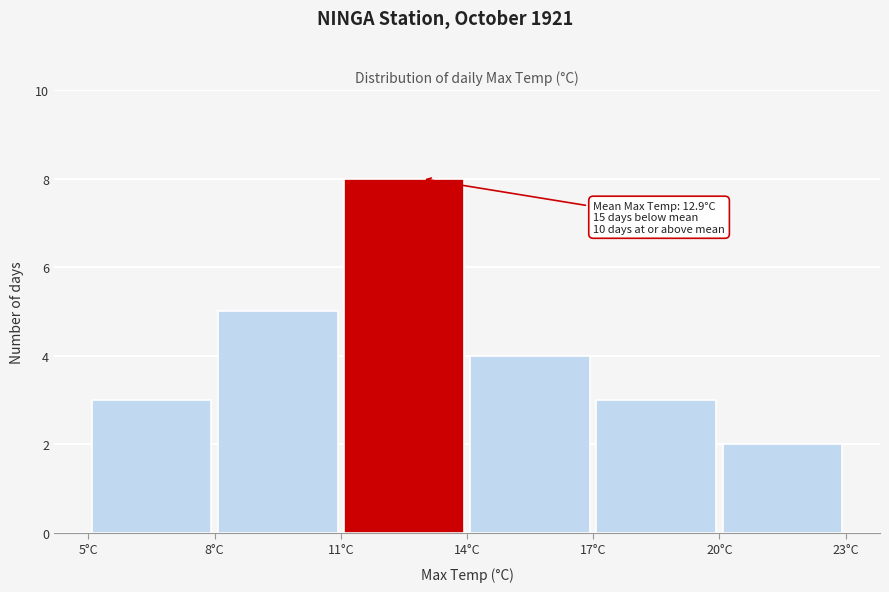

Which range on the x-axis has the tallest bar?

11 to 14